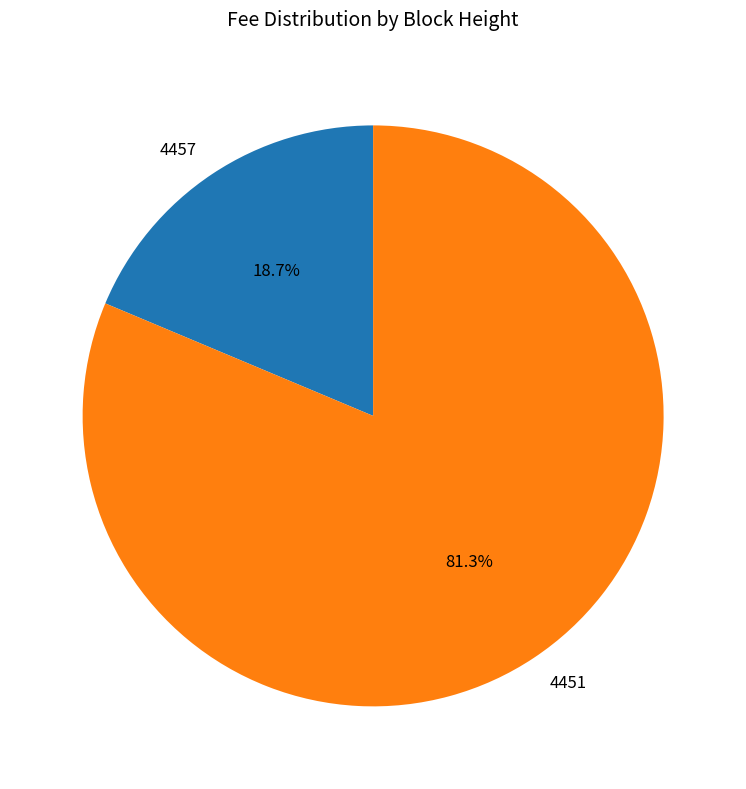

Which slice represents more than half of the pie?

4451